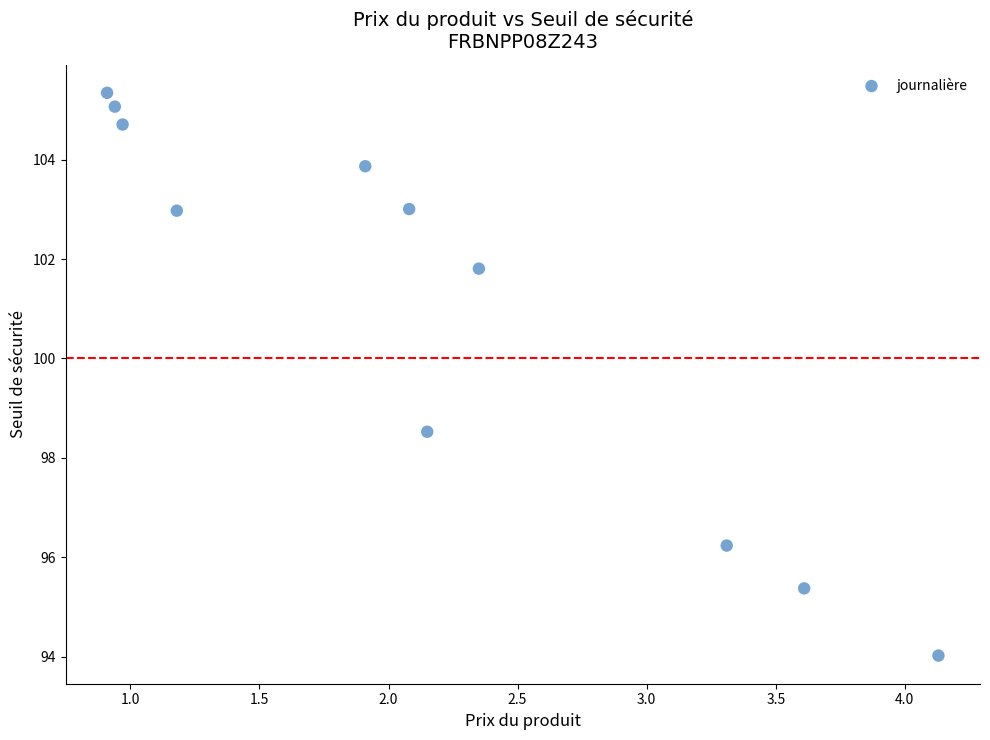

What Y value in the scatter plot is closest to 99?

98.5